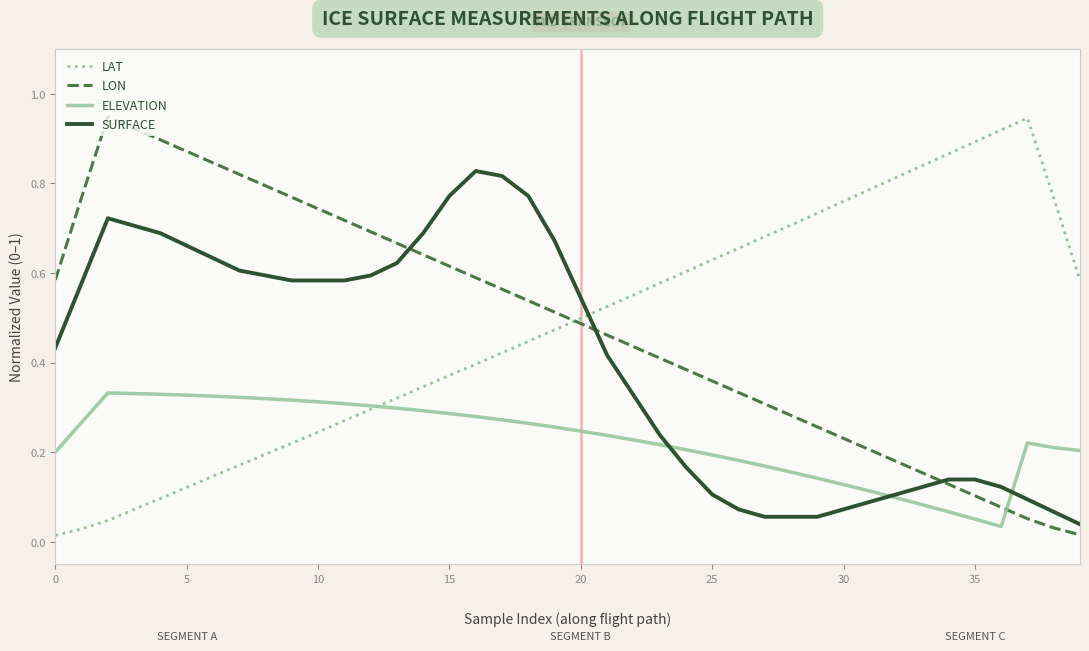

Which series ends up on top after the final intersection of LON and LAT?

LAT